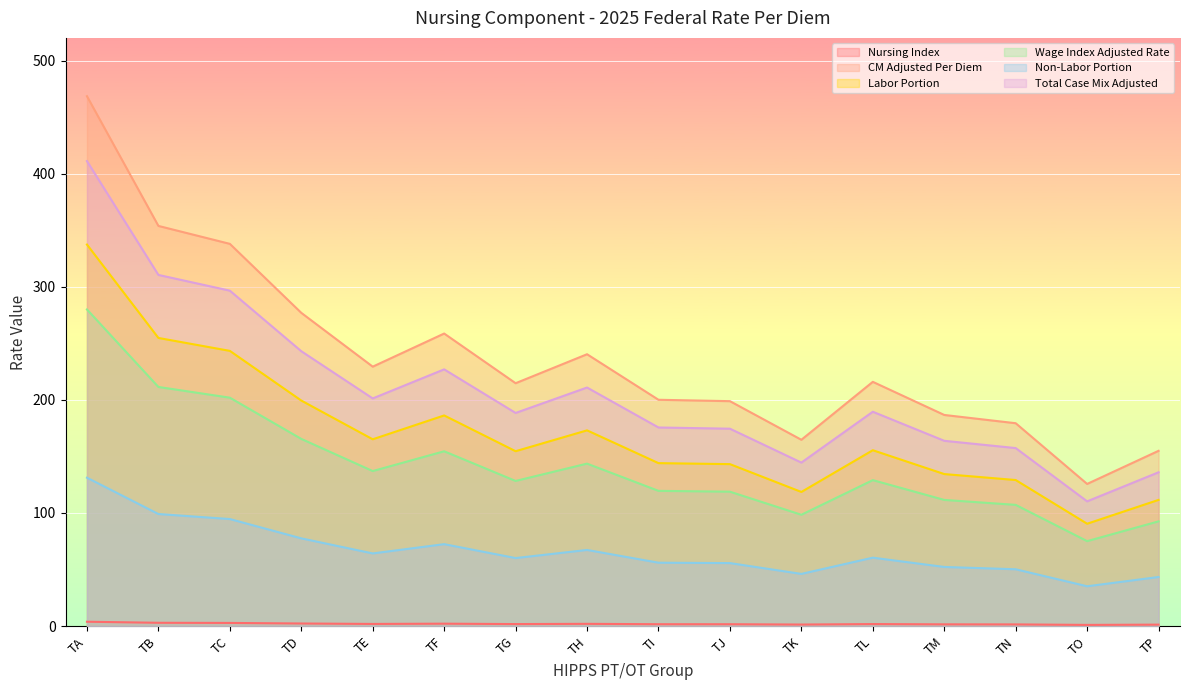

Where is the first local minimum for Non-Labor Portion?

TE